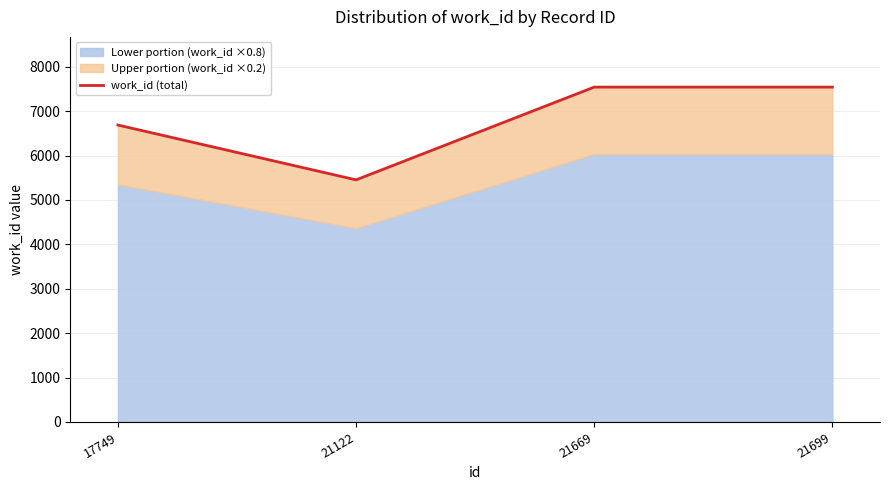

Between 21122 and 21699, which is larger?

21699